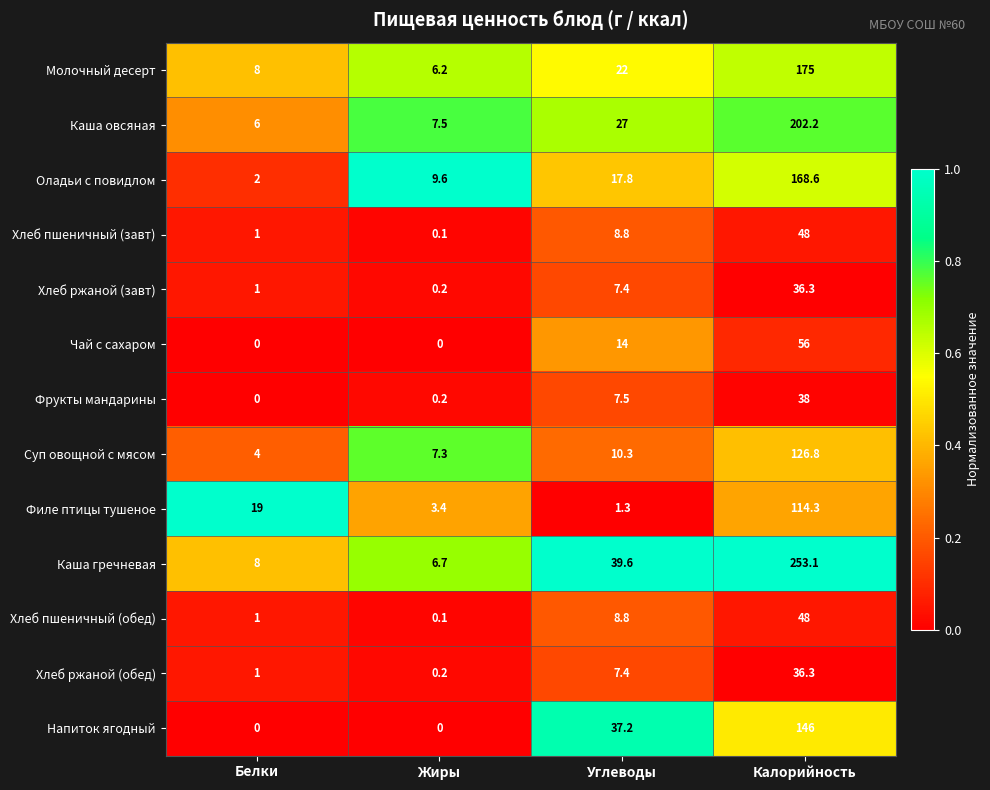

What is the greatest value displayed?

253.1